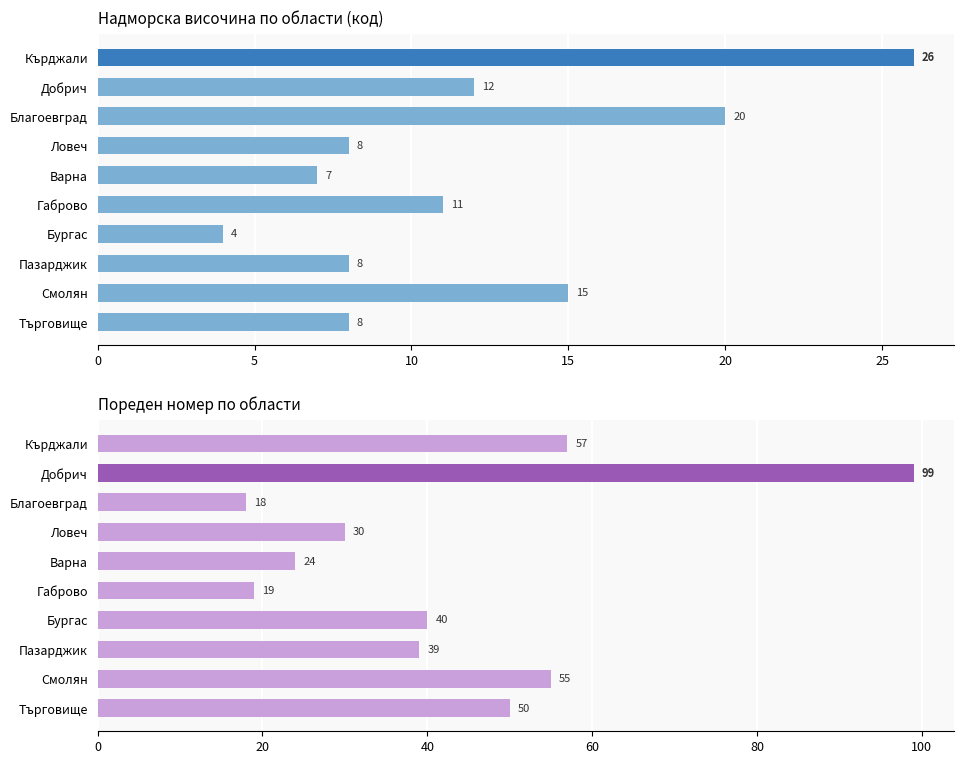

How many data points in Сума пореден номер are less than 40?

5